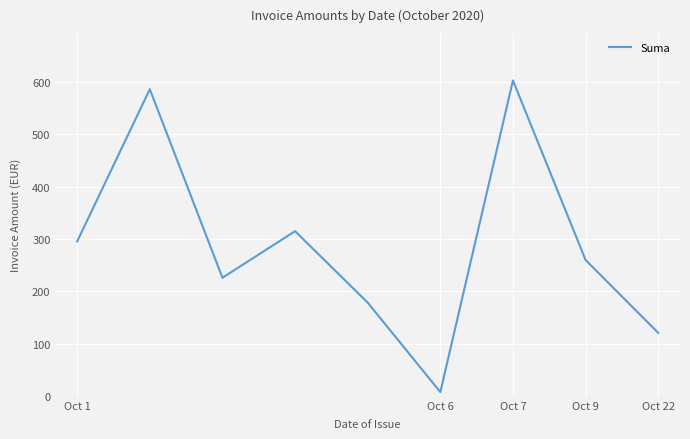

How many lines are shown in the chart?

1